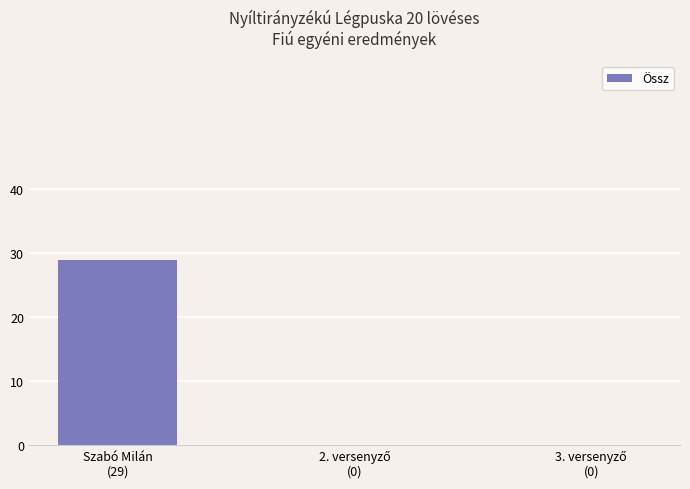

What is the sum of all values?

29